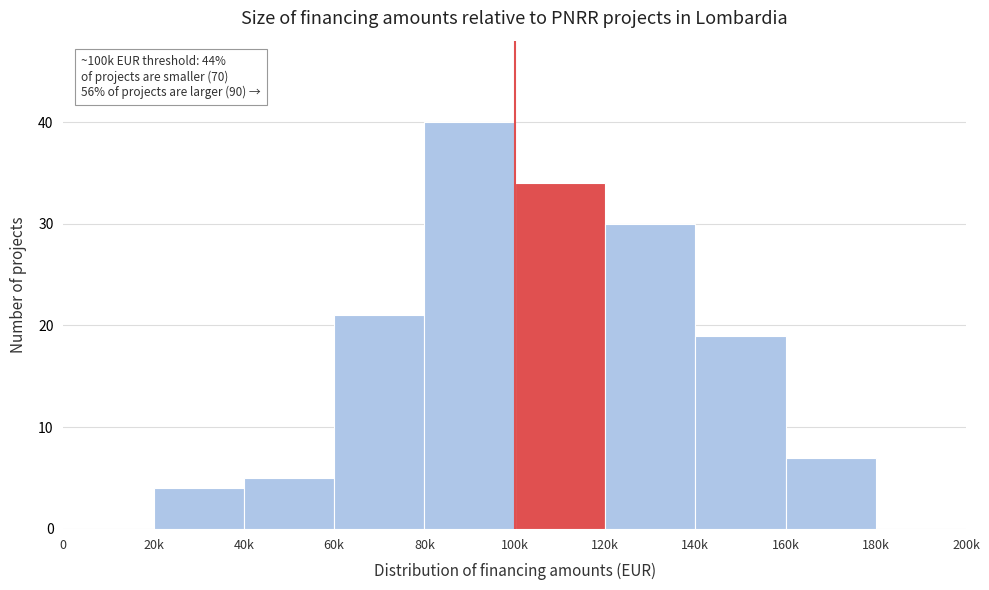

Reading right to left, what are all the values shown in this chart?

180k=0	160k=7	140k=19	120k=30	100k=34	80k=40	60k=21	40k=5	20k=4	0=0